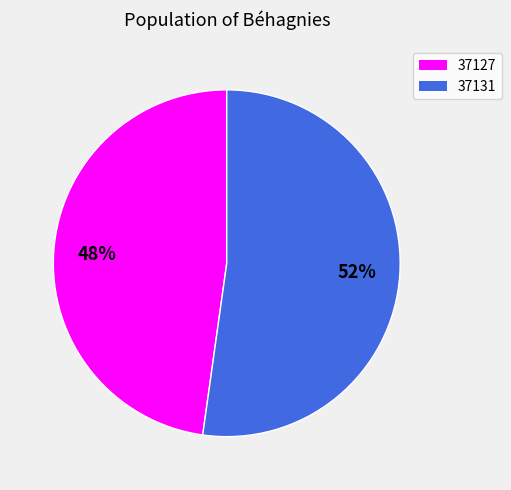

Count the number of slices in the pie.

2